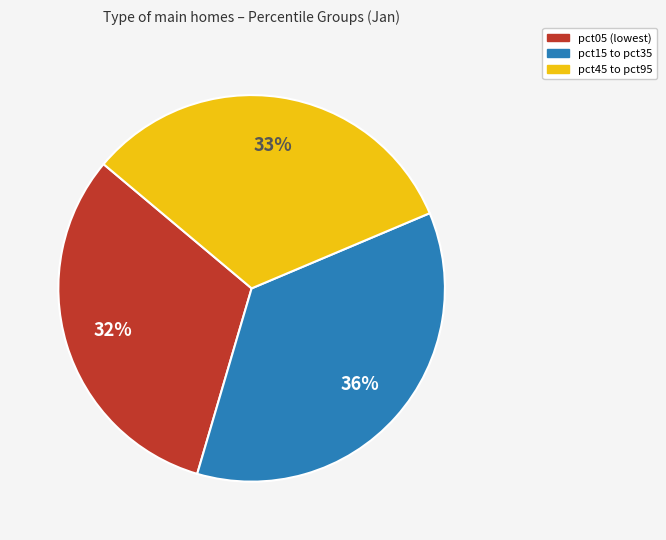

Is the sum of pct15 to pct35 and pct05 (lowest) greater than half?

Yes